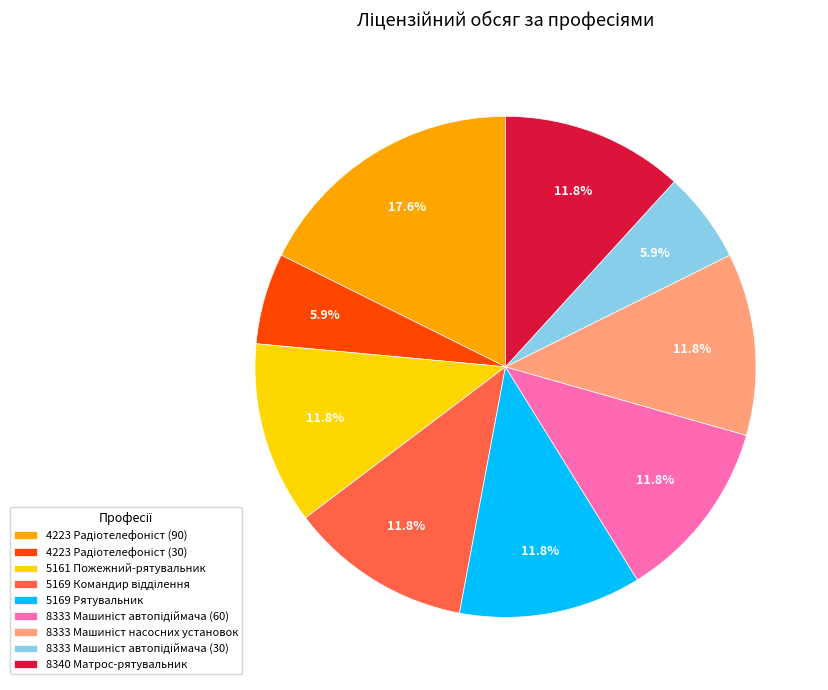

Is there a majority slice in this chart?

No